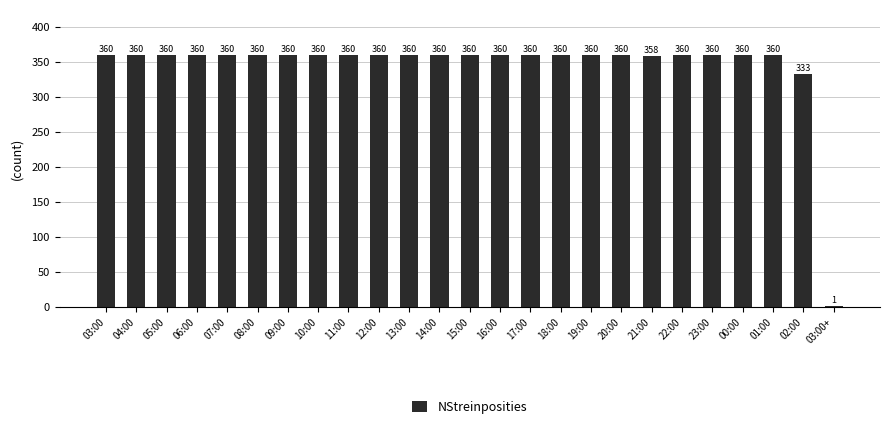

What is the ratio of the value at 11:00 to the value at 22:00?

1.0